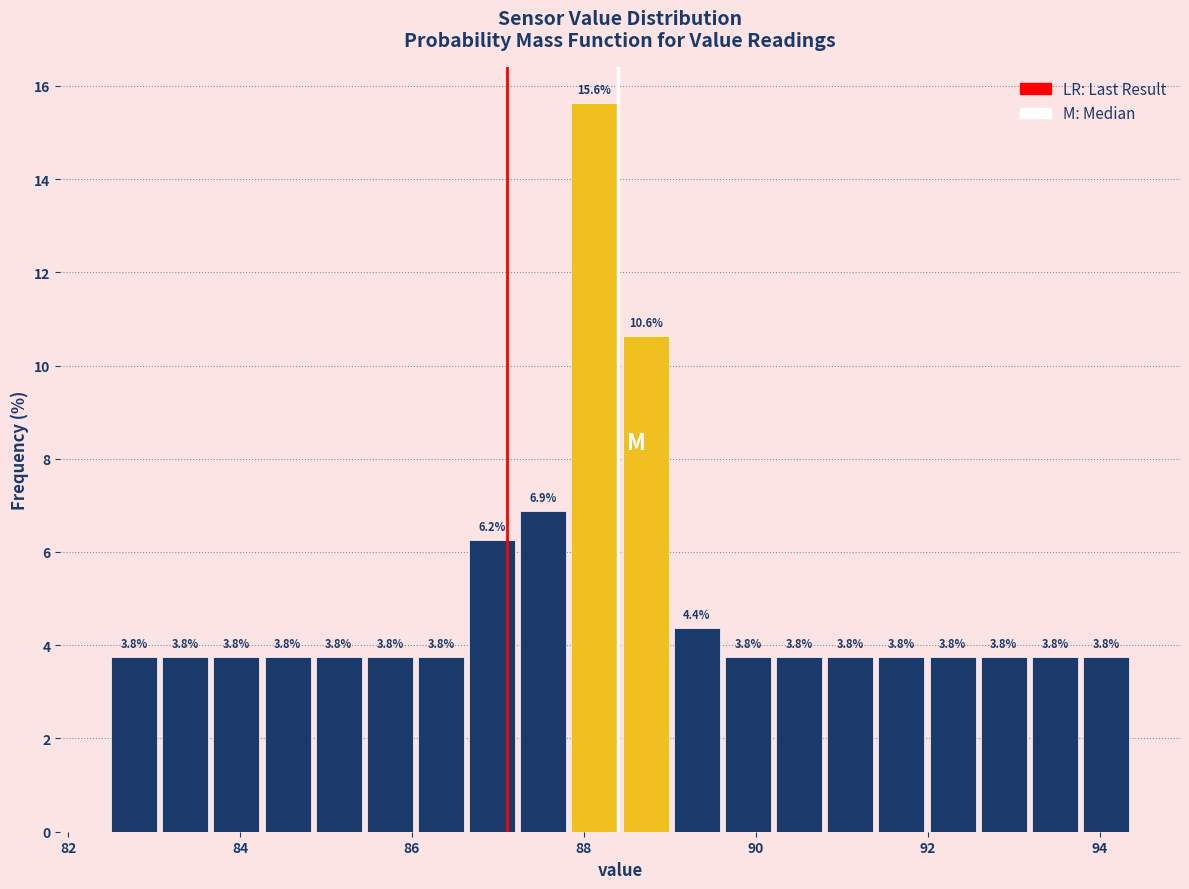

Read against the x-axis, roughly where is the centre of the tallest bar?

88.2